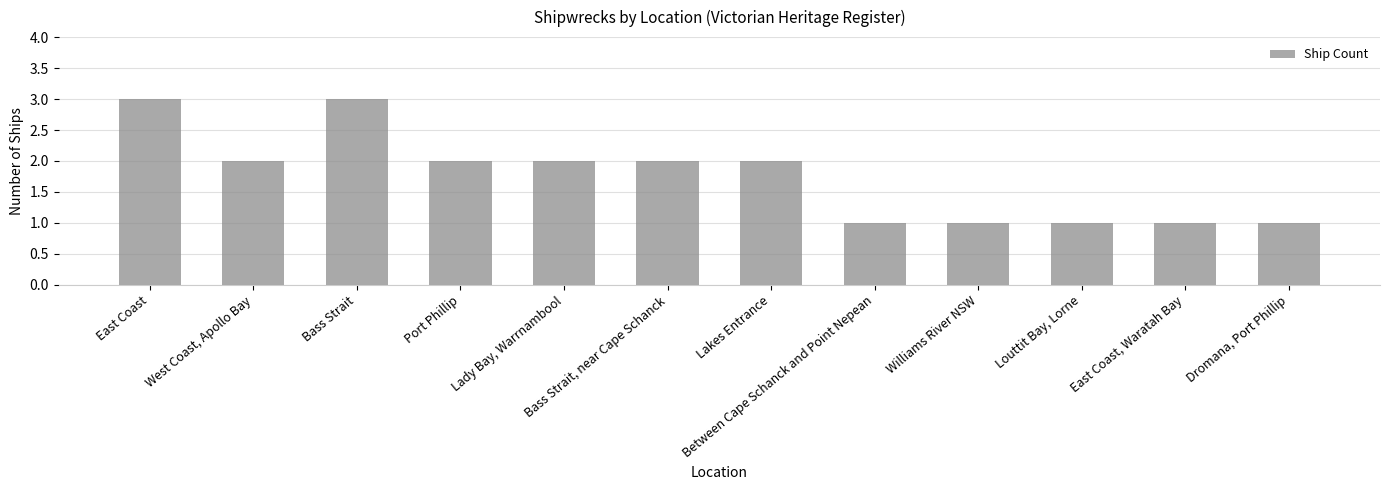

Reading left to right, transcribe all the data shown in this chart.

East Coast=3	West Coast, Apollo Bay=2	Bass Strait=3	Port Phillip=2	Lady Bay, Warrnambool=2	Bass Strait, near Cape Schanck=2	Lakes Entrance=2	Between Cape Schanck and Point Nepean=1	Williams River NSW=1	Louttit Bay, Lorne=1	East Coast, Waratah Bay=1	Dromana, Port Phillip=1